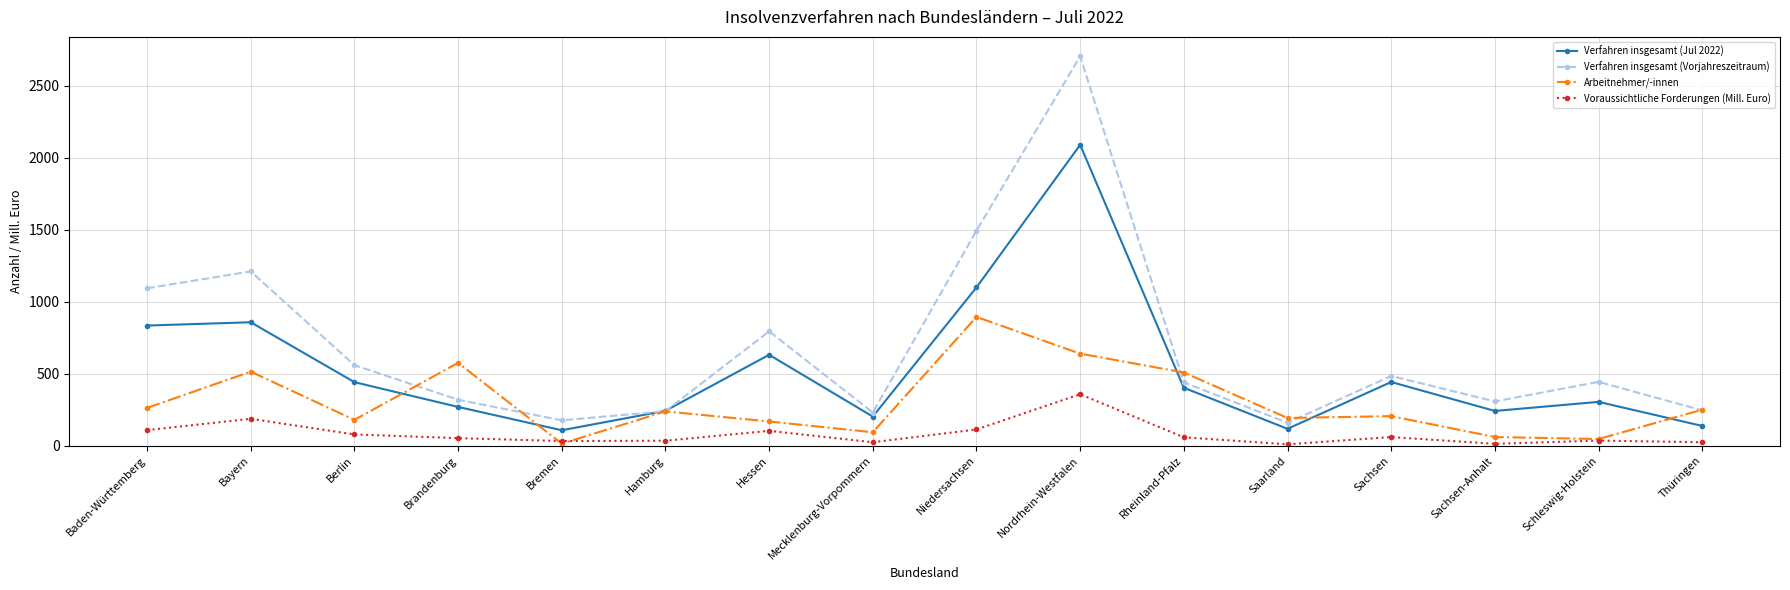

At which label does Verfahren insgesamt (Vorjahreszeitraum) reach its peak?

Nordrhein-Westfalen